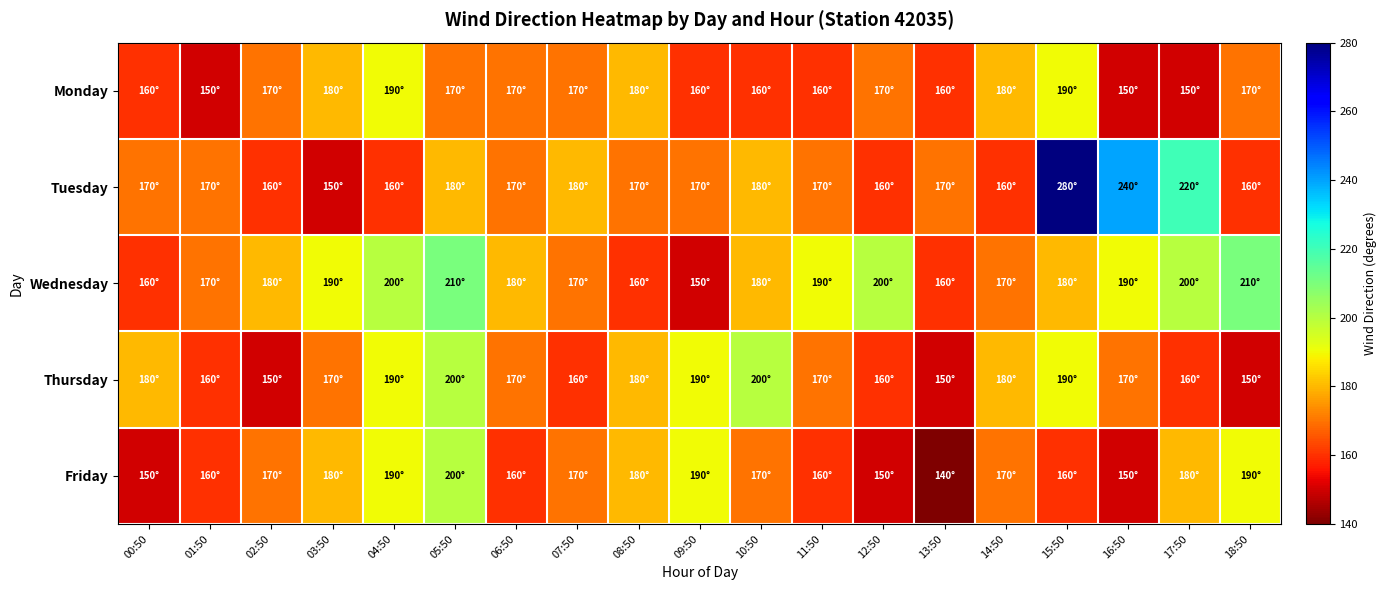

Rank the series by their maximum value, from lowest to highest.

Monday, Thursday, Friday, Wednesday, Tuesday